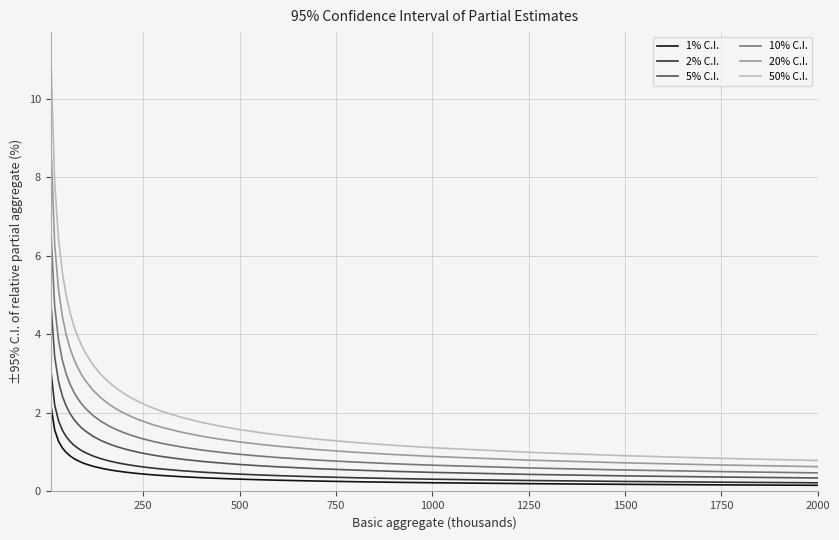

List the series in order of their peak value, highest first.

50% C.I., 20% C.I., 10% C.I., 5% C.I., 2% C.I., 1% C.I.